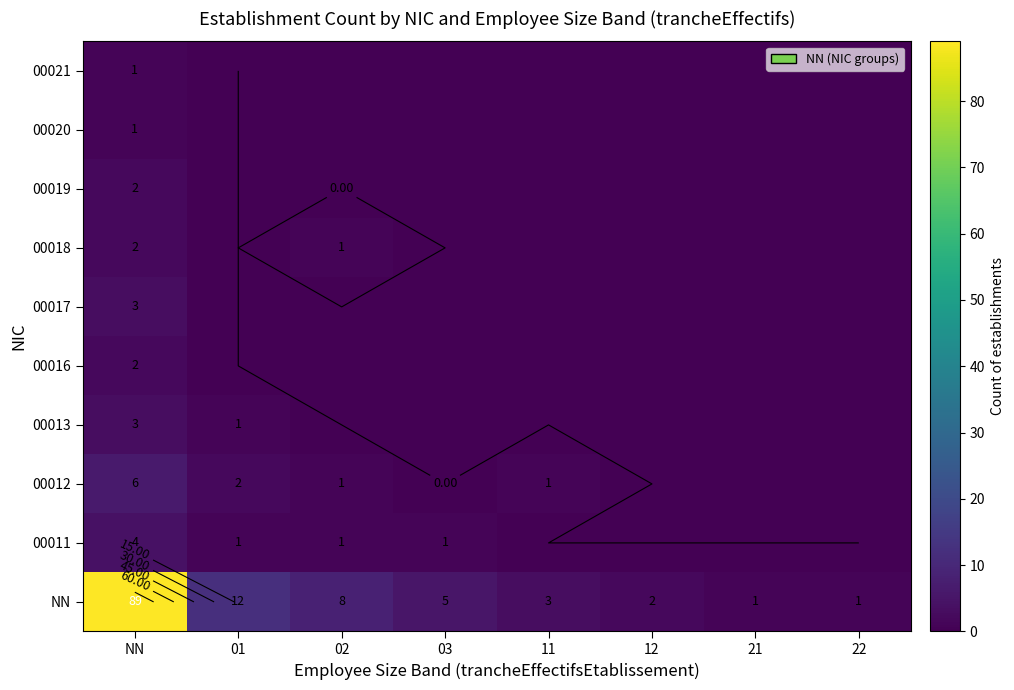

What is the difference between the highest and lowest values at 22?

1